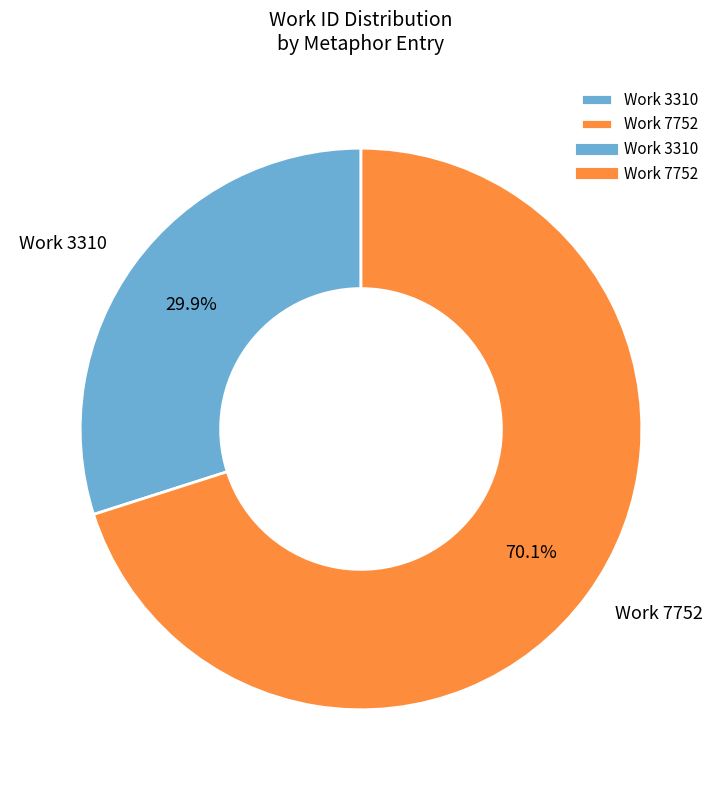

To the nearest percent, what is the difference between the largest and smallest slice percentages?

40%